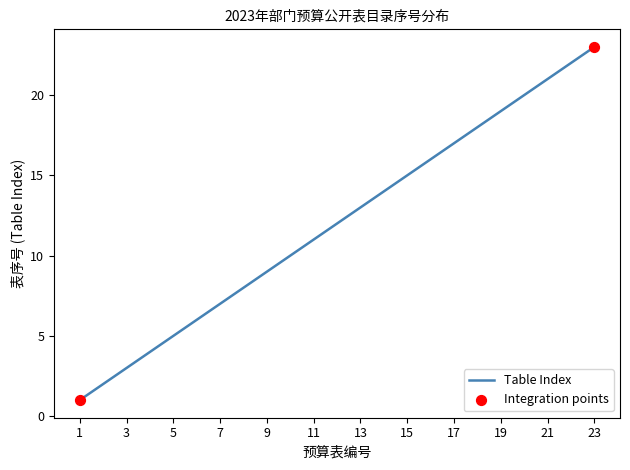

What is the greatest value displayed?

23